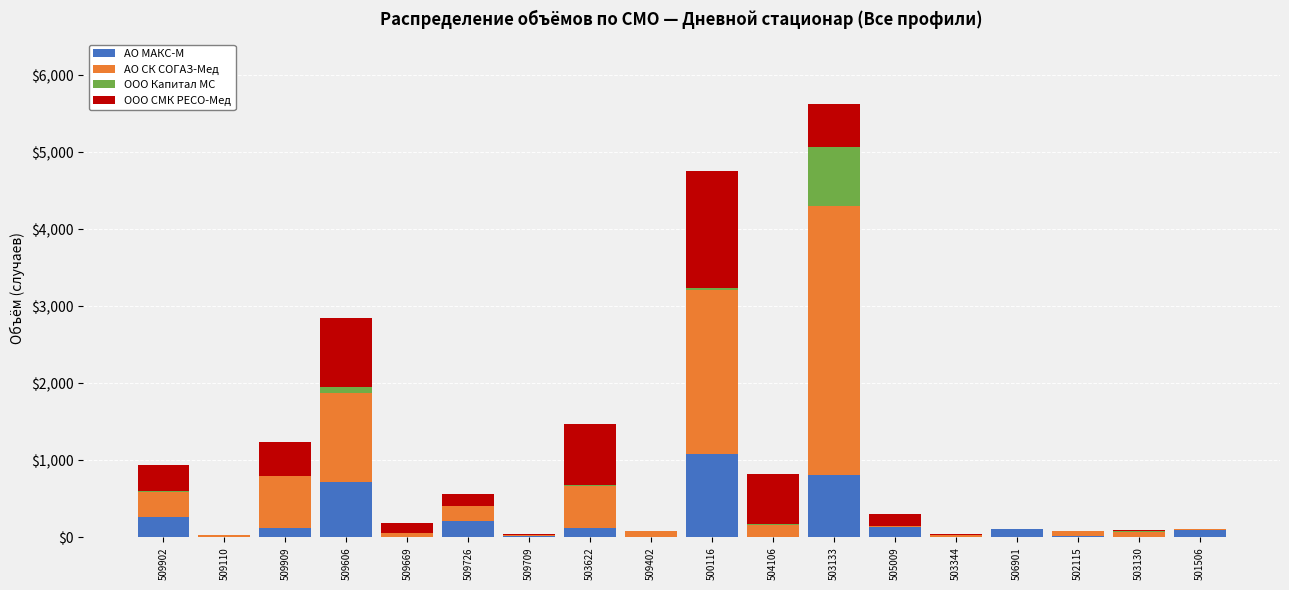

Is it true that АО МАКС-М equals 97 at 501506?

True